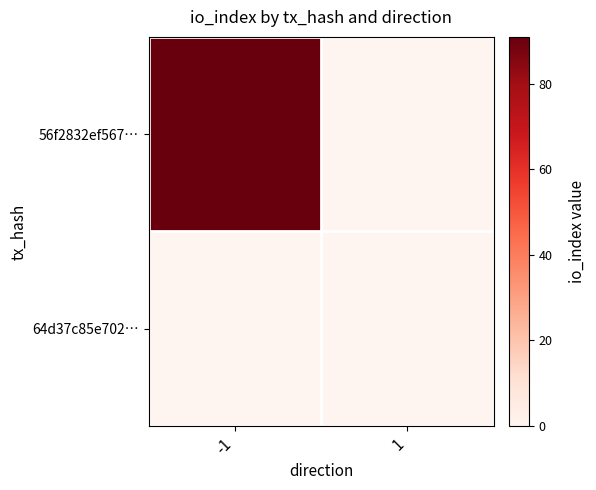

Rank the series by their average value, from lowest to highest.

64d37c85e702…, 56f2832ef567…